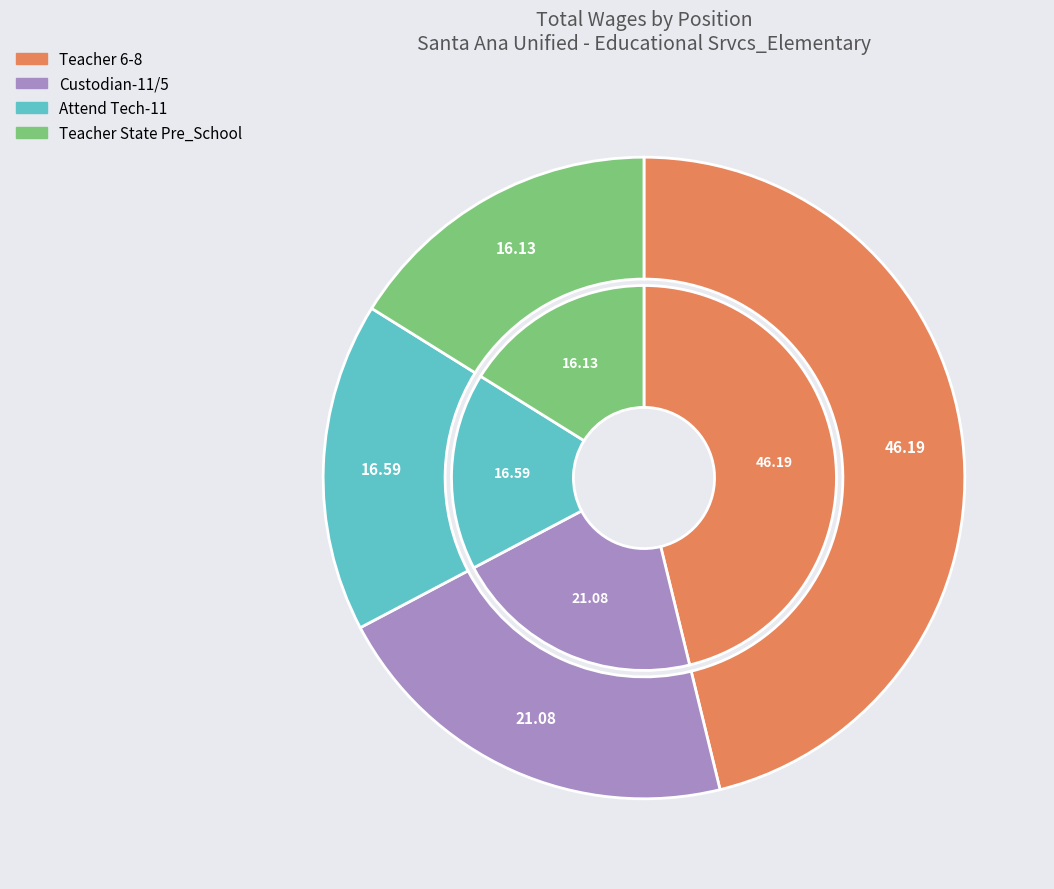

The Teacher 6-8 slice represents 56% of the pie. True or false?

False